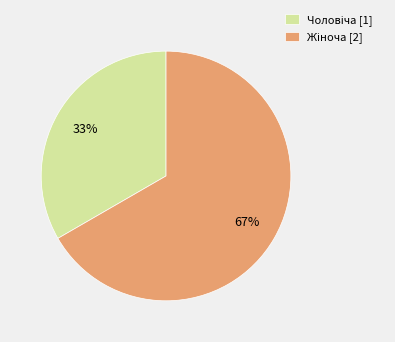

Is there a majority slice in this chart?

Yes